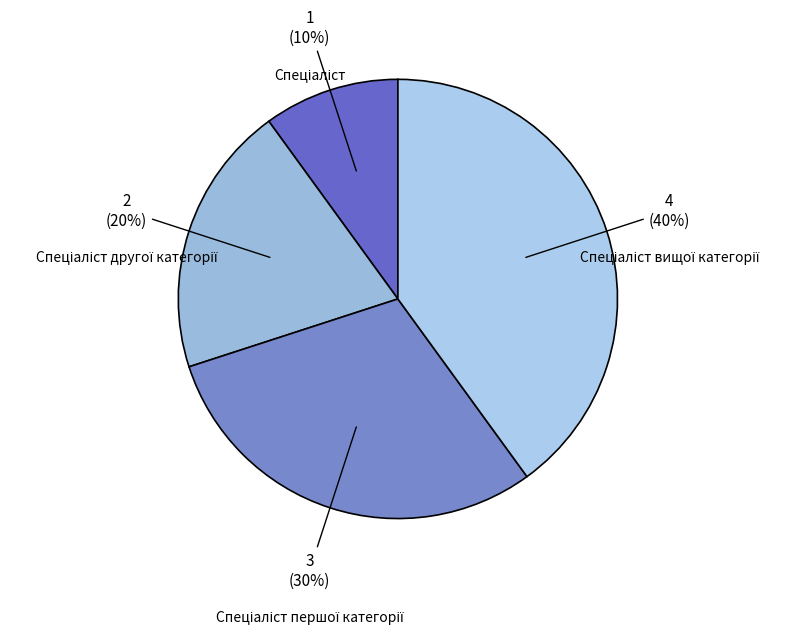

Which slice is the smallest?

Спеціаліст